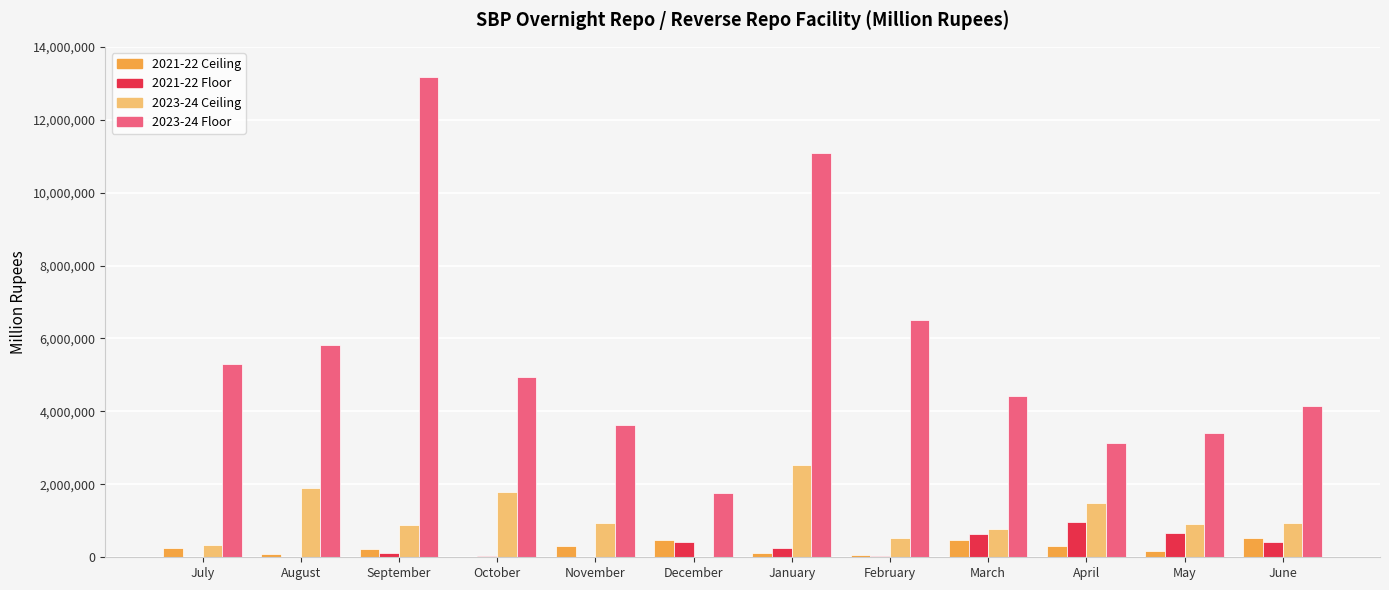

At which category does the chart reach its peak across all series?

September